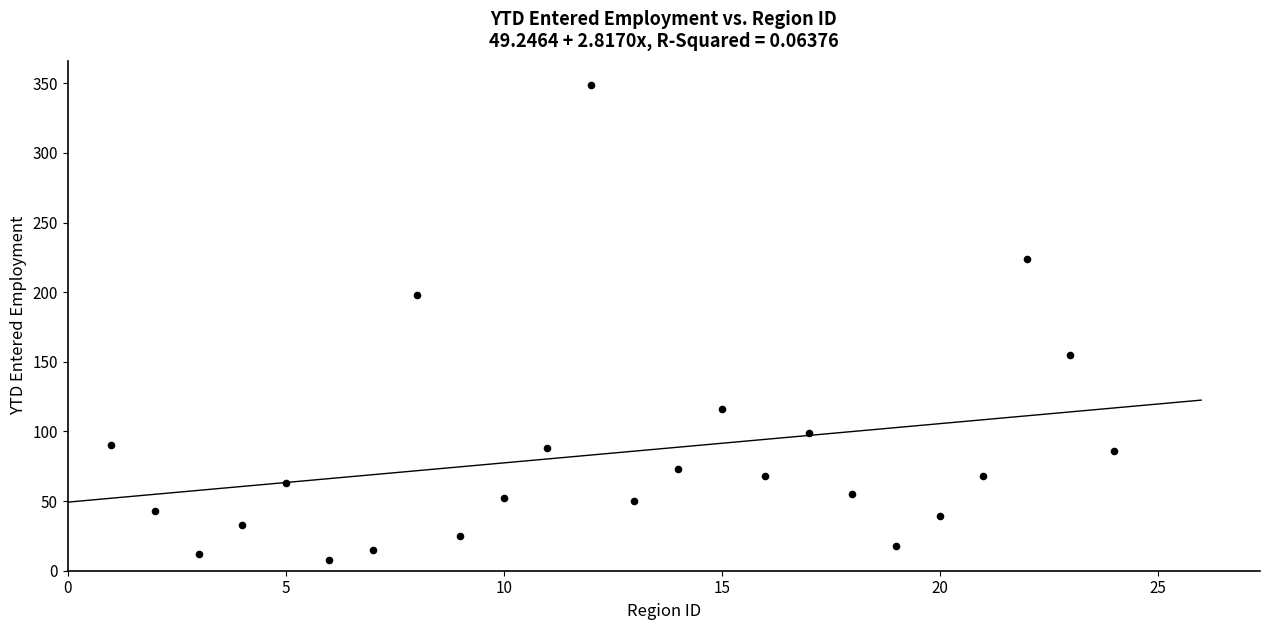

What is the range of Y values (max minus min)?

341